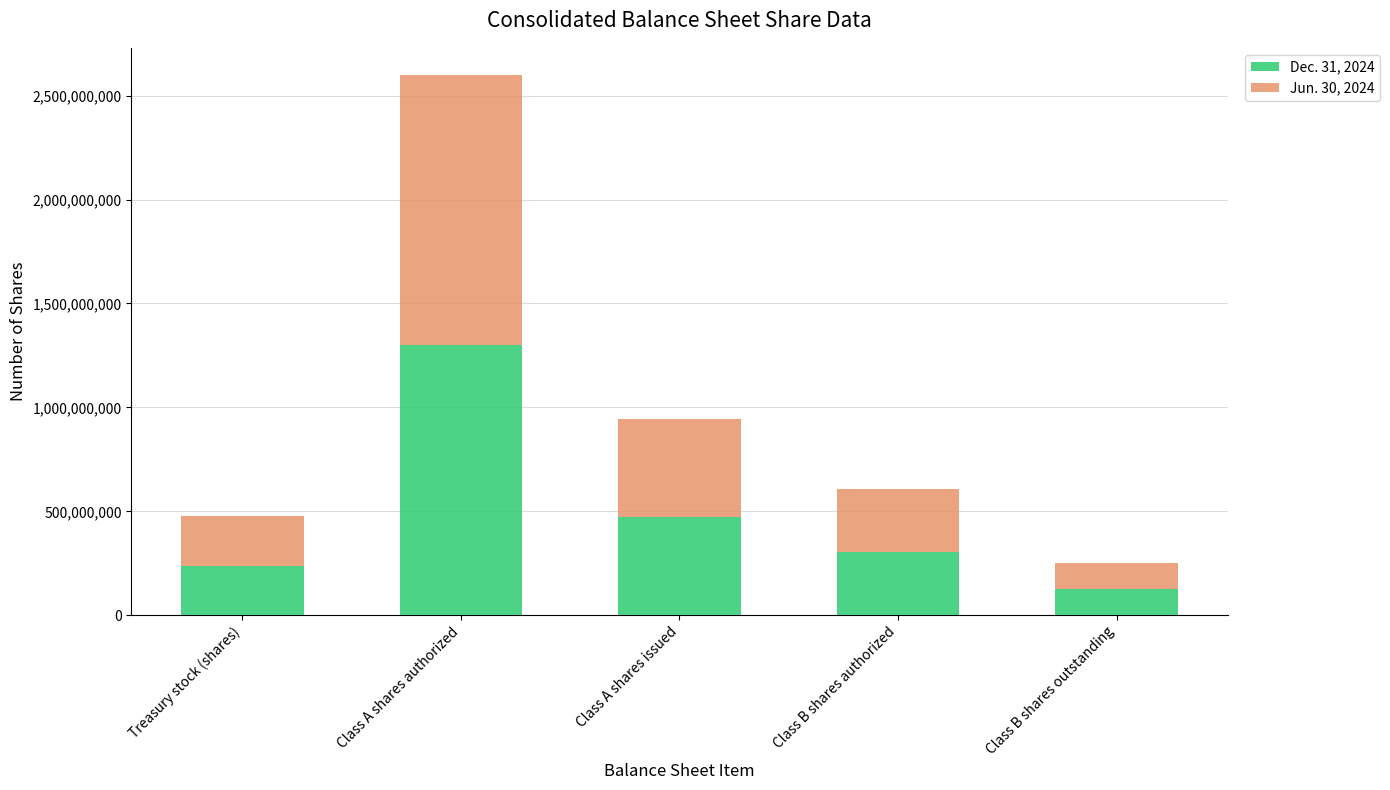

What is the maximum value for Dec. 31, 2024?

1300000000